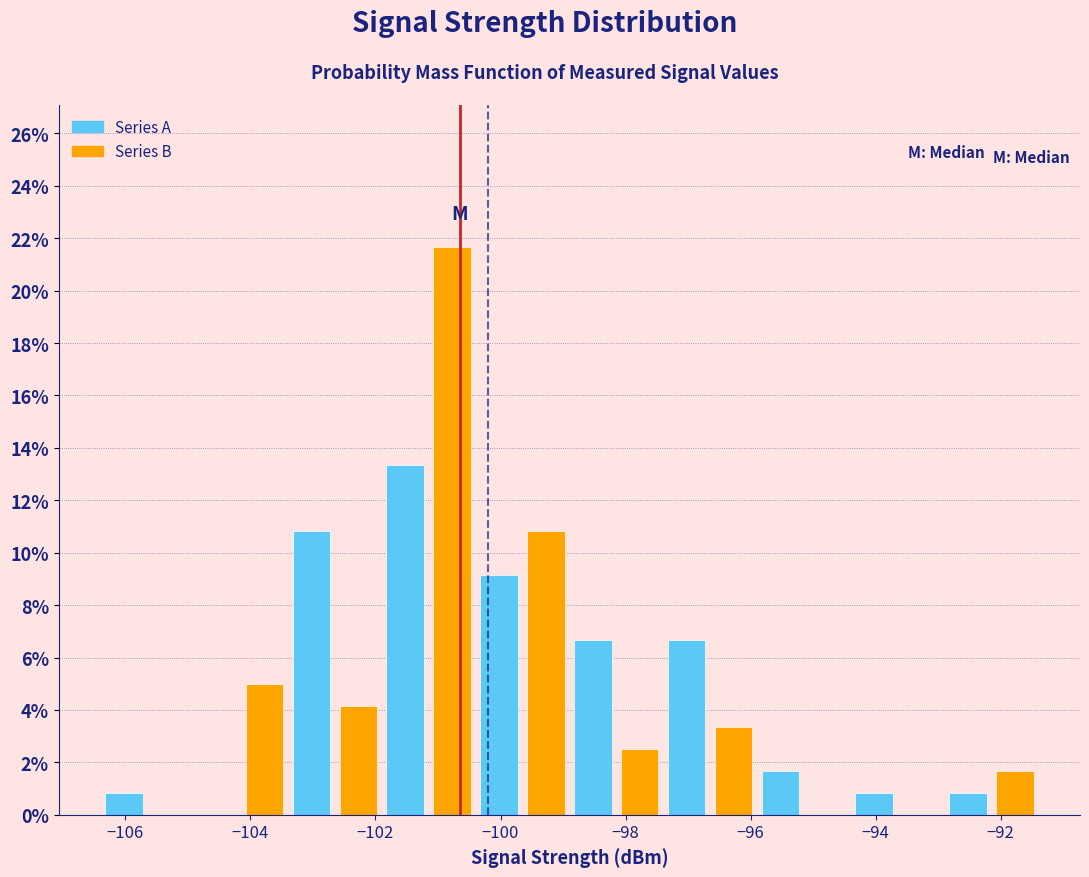

Read against the x-axis, roughly where is the centre of the tallest bar?

-100.8